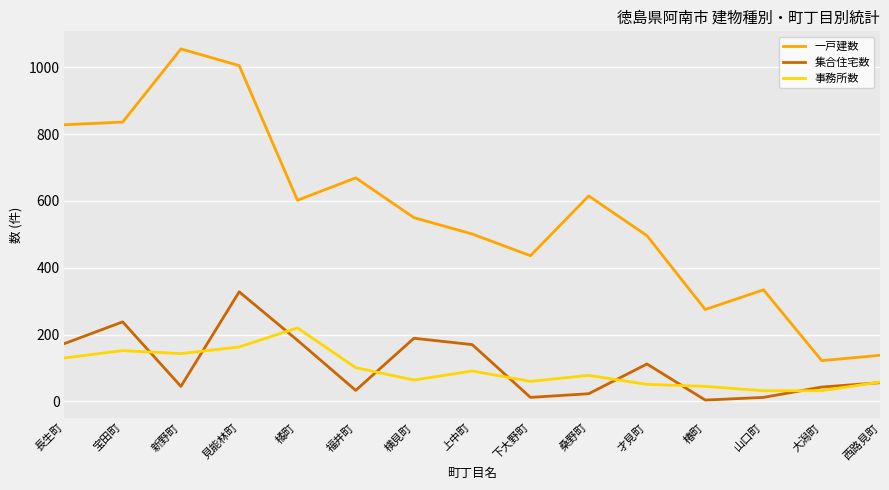

True or false: 事務所数 and 一戸建数 cross at least once.

False